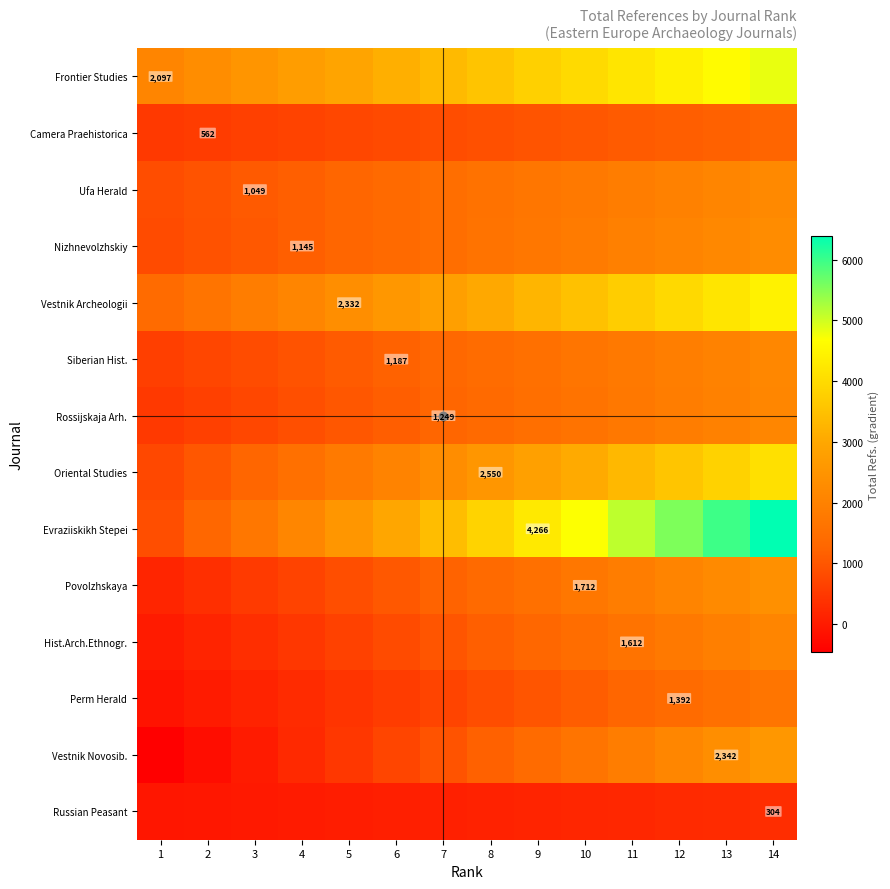

The Evraziiskikh Stepei series shows 752.1 at 4. True or false?

False